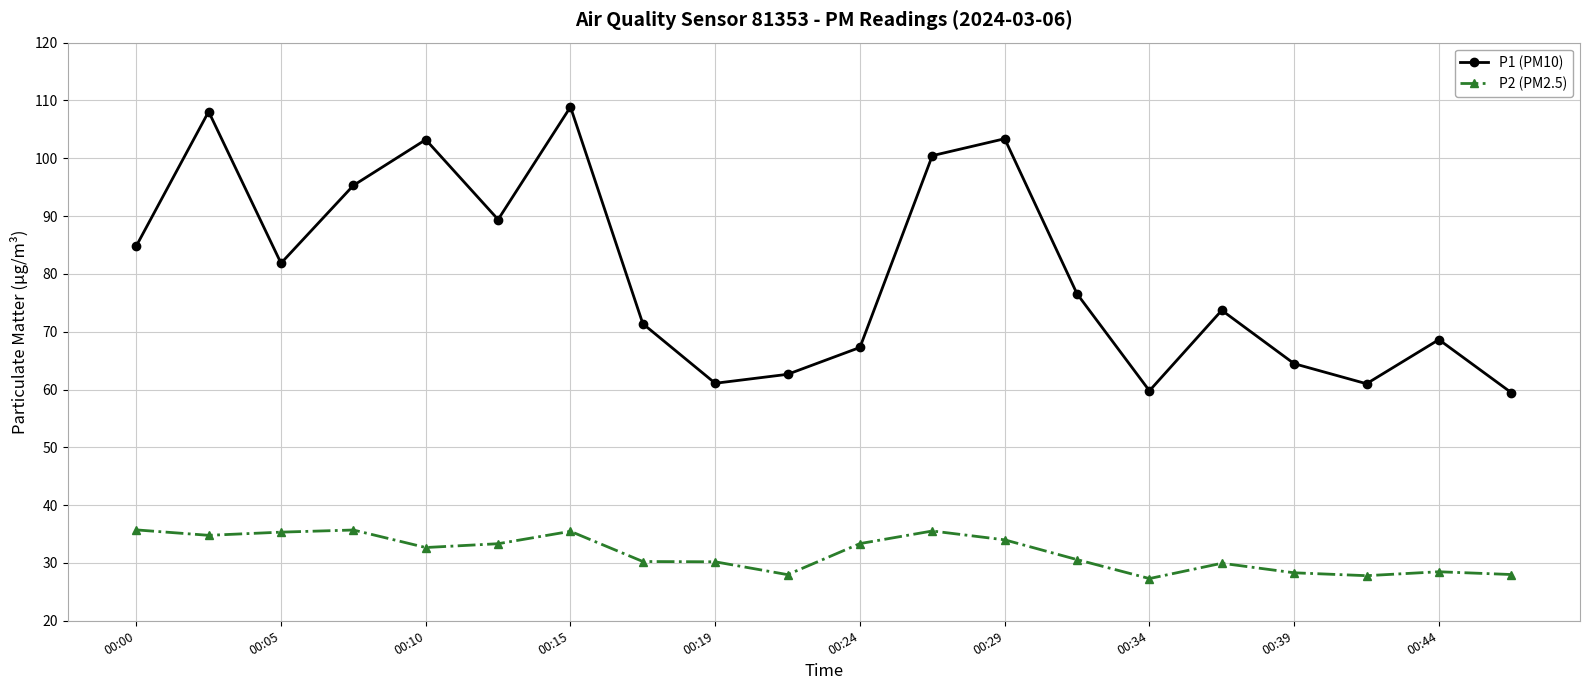

List the series in order of their overall mean, lowest first.

P2 (PM2.5), P1 (PM10)